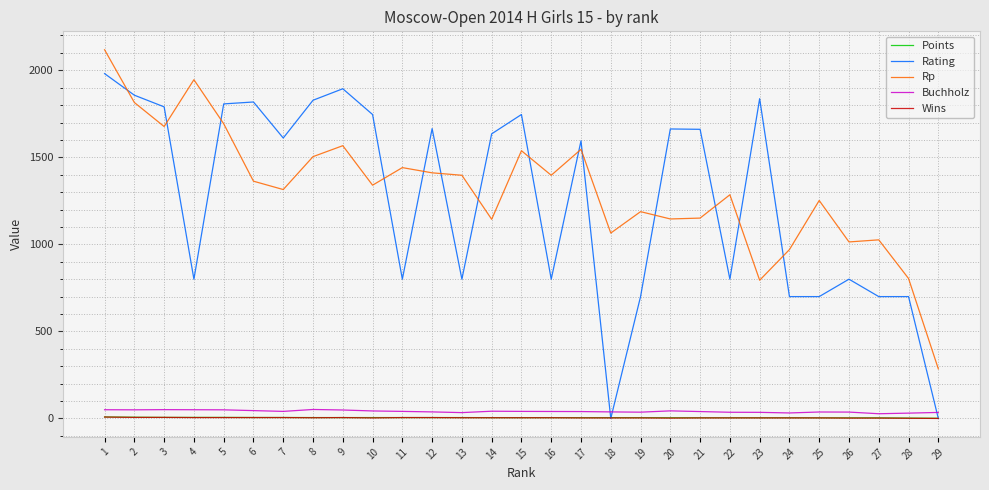

Between which two adjacent categories do Buchholz and Rating first intersect?

17 and 18